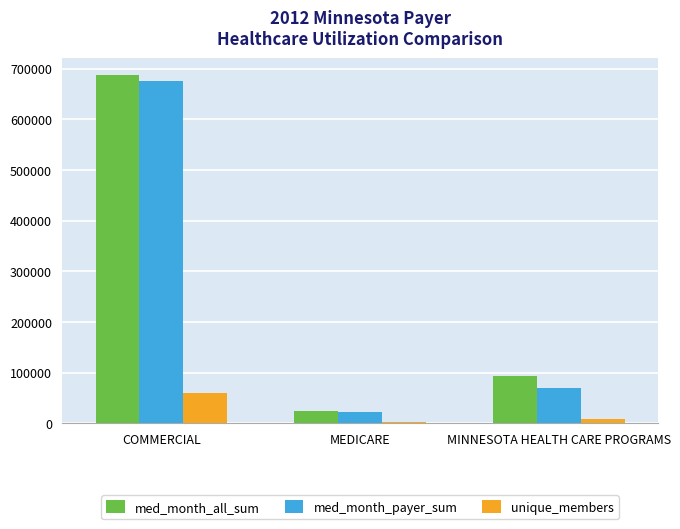

The med_month_all_sum series shows 686340 at COMMERCIAL. True or false?

True